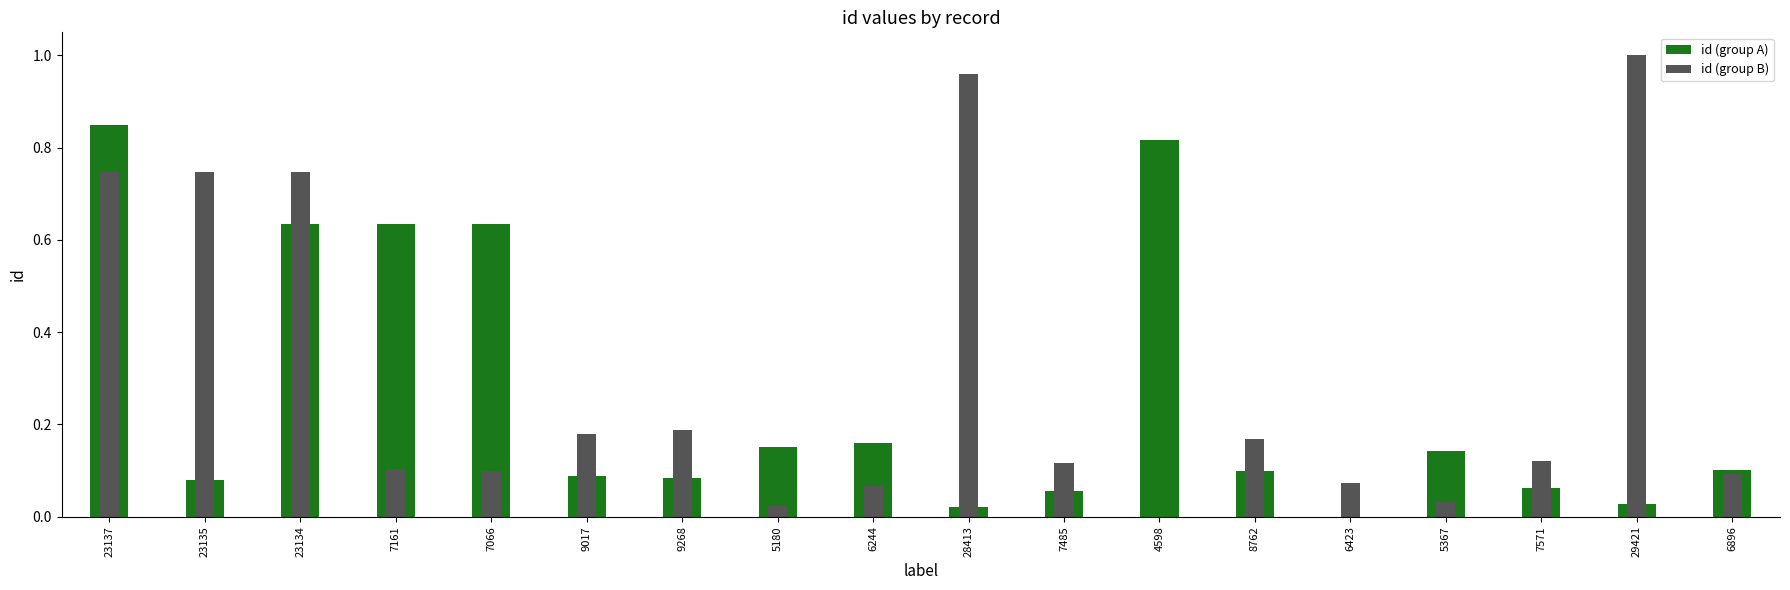

At which label is id (group A) closest to 0?

6423